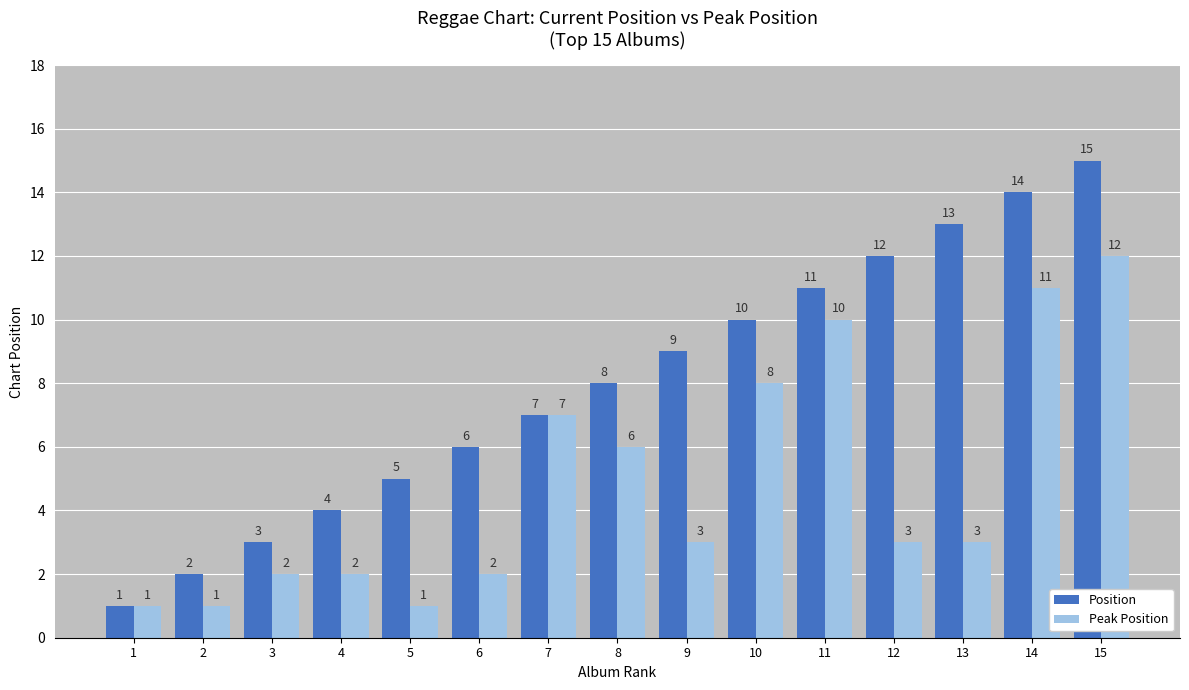

Where is Peak Position nearest to the value 6?

8